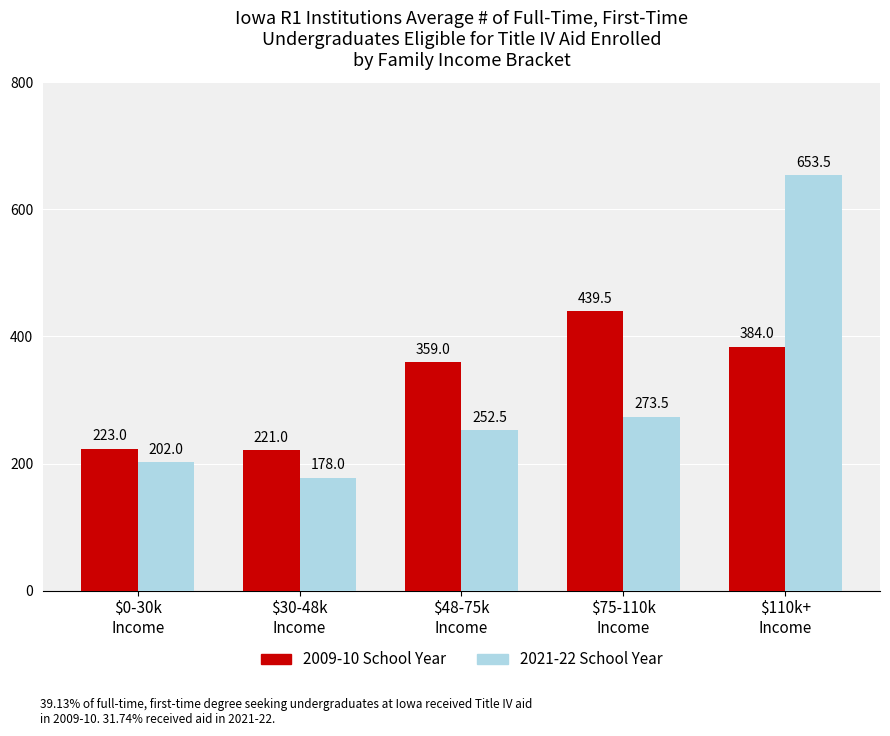

True or false: 2021-22 School Year has a value of 273.5 at $75-110k
Income.

True